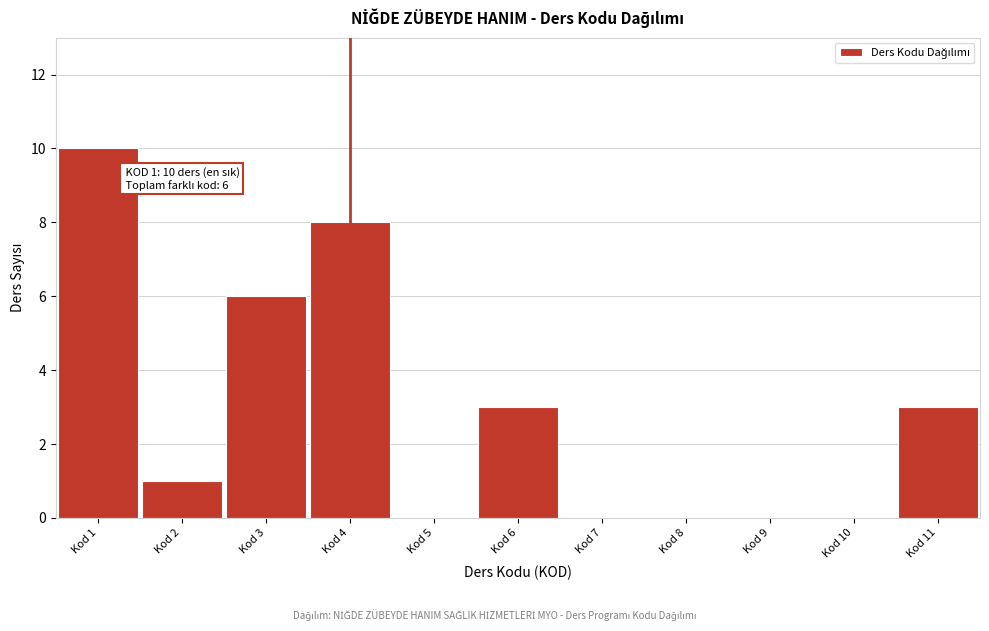

Which range on the x-axis has the tallest bar?

0.5 to 1.5